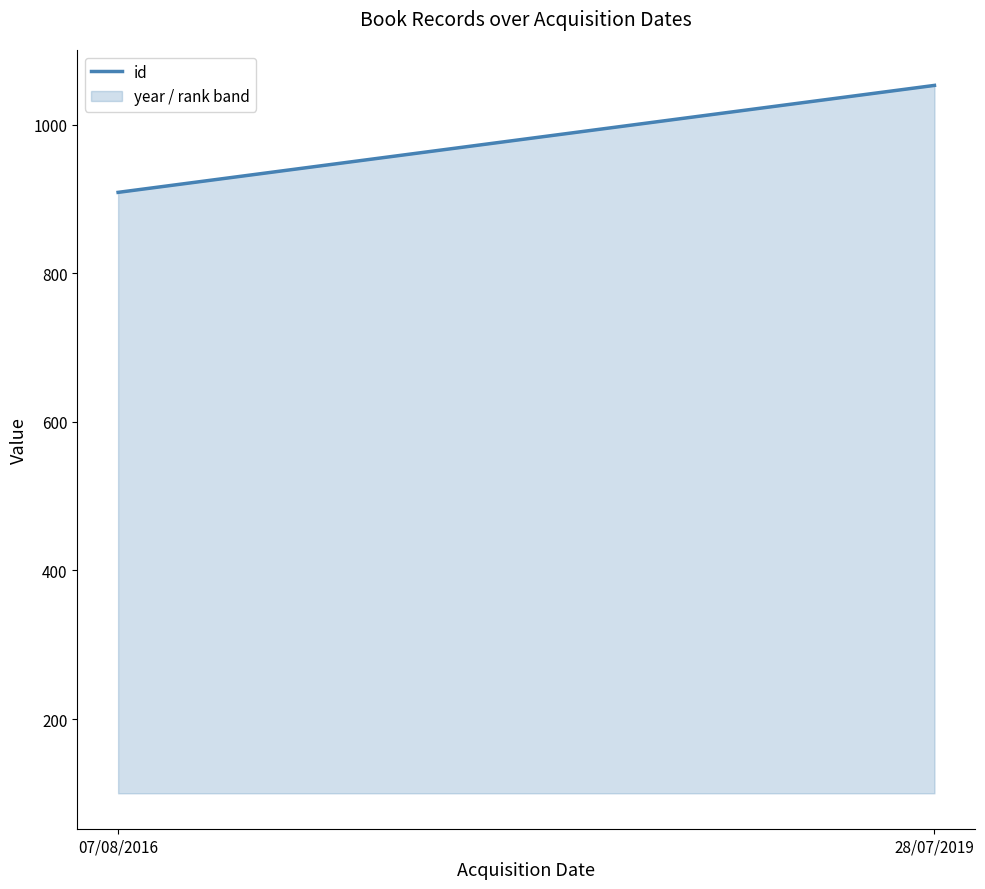

Is it true that the value at 07/08/2016 is 909?

True